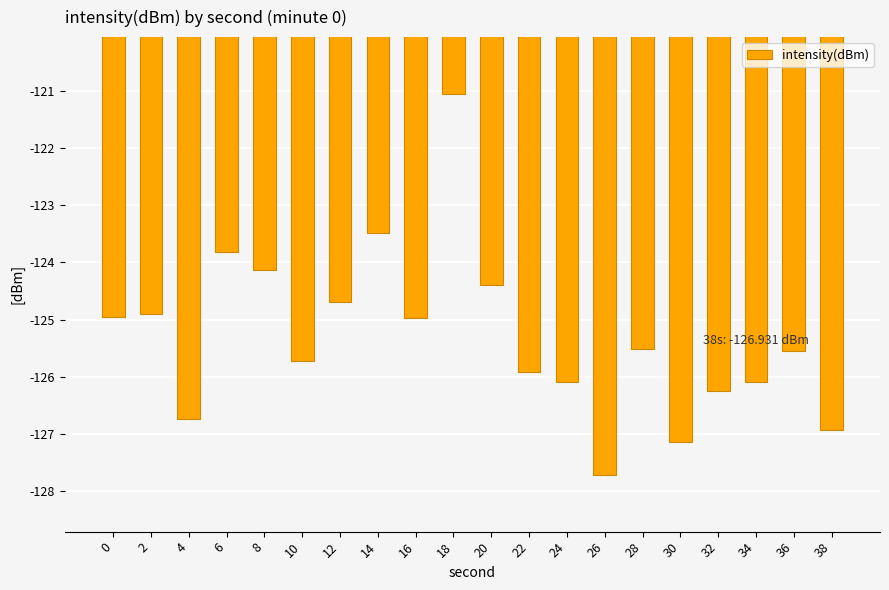

Does the chart contain stacked bars?

No